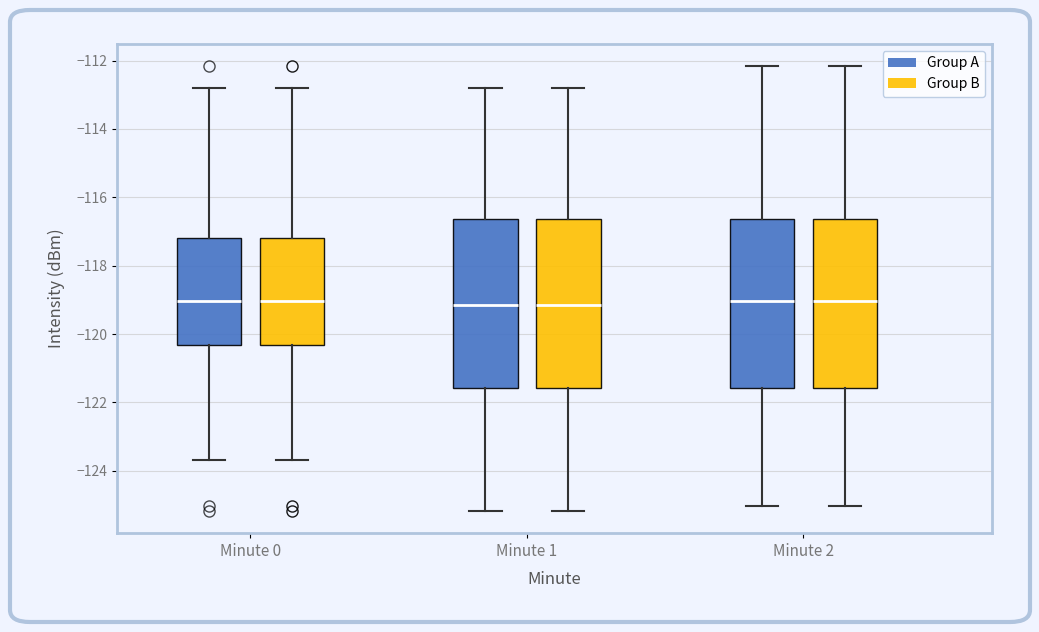

Where does the median line of the box for Minute 0 (Group B) sit on the y-axis? The values are not printed on the chart, so give them approximately, as read against the axis.

-119.0